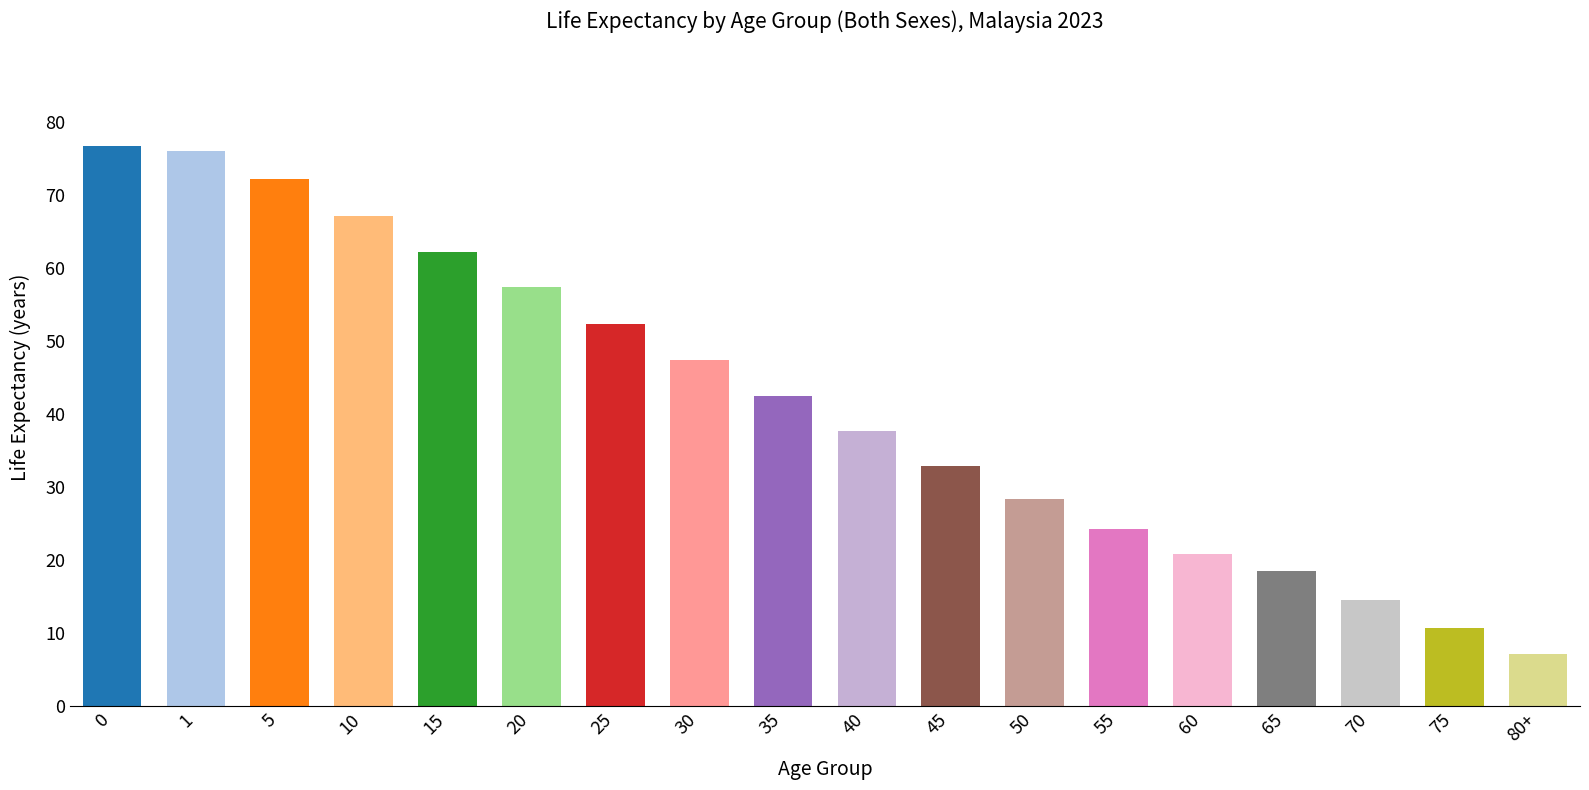

Are the bars grouped side by side (vs. stacked)?

No